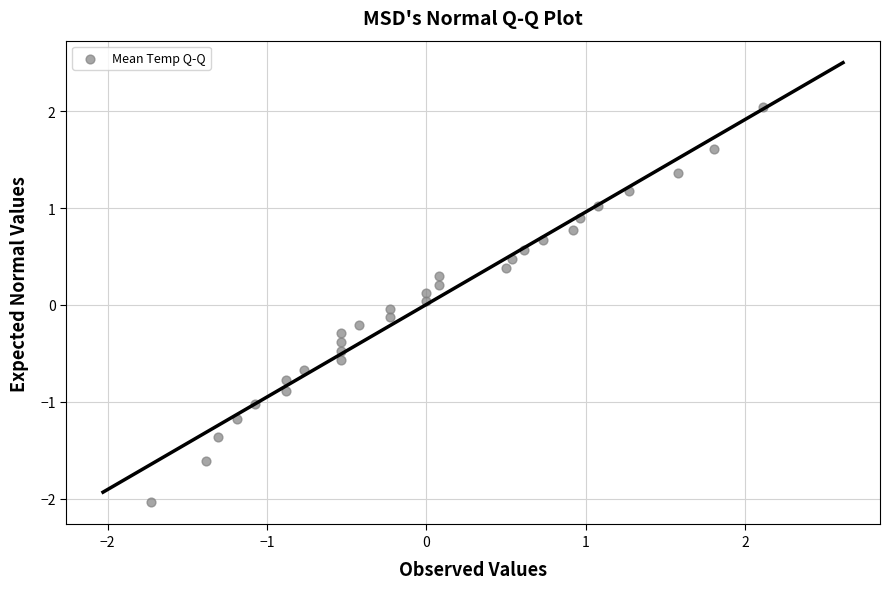

What is the range of Y values (max minus min)?

4.1